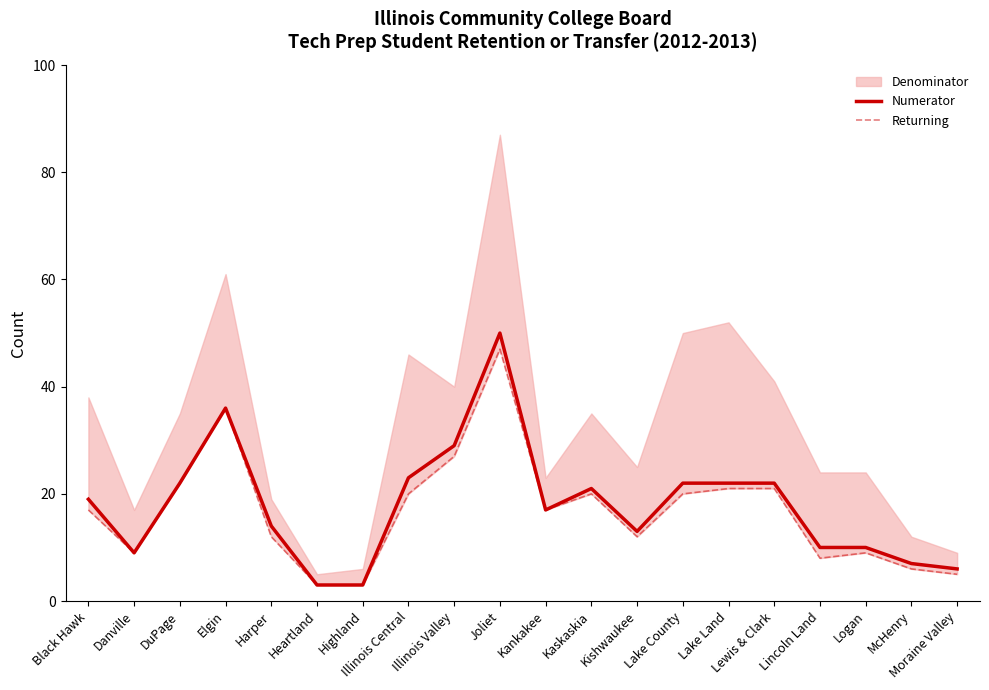

True or false: Returning and Numerator intersect in this chart.

False